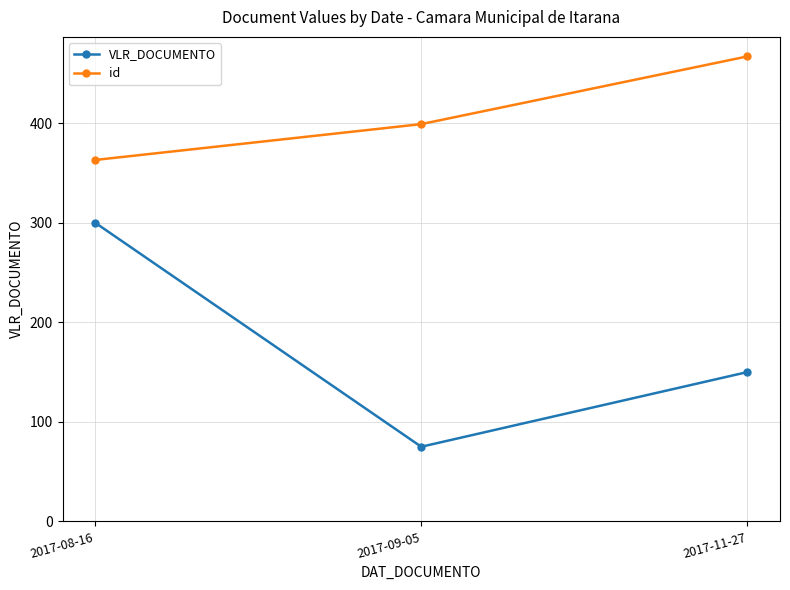

Reading right to left, what are all the values shown in this chart?

VLR_DOCUMENTO: 150	75	300
id: 467	399	363